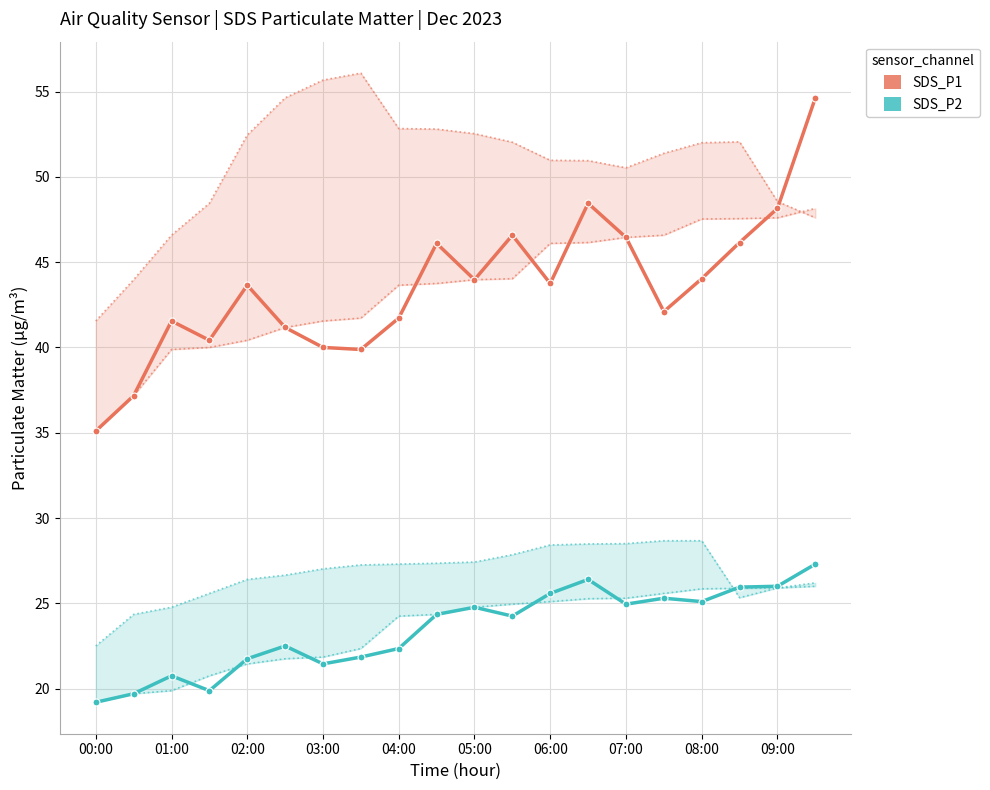

Does the chart have visible grid lines?

Yes